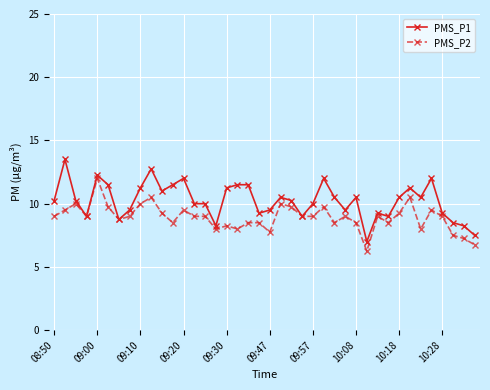

True or false: PMS_P1 has more than 2 interior local peaks.

True